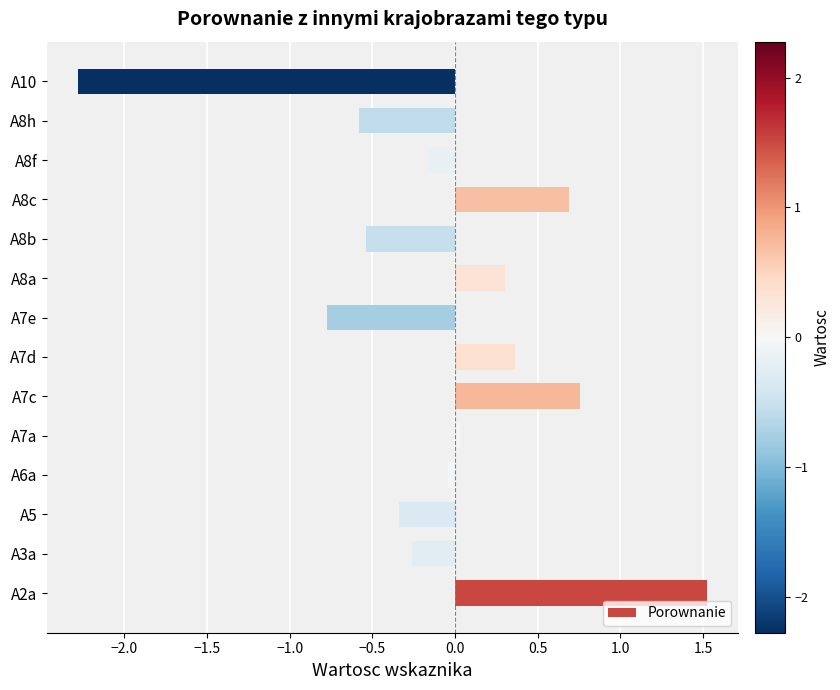

What is the difference between the maximum and minimum values?

3.8